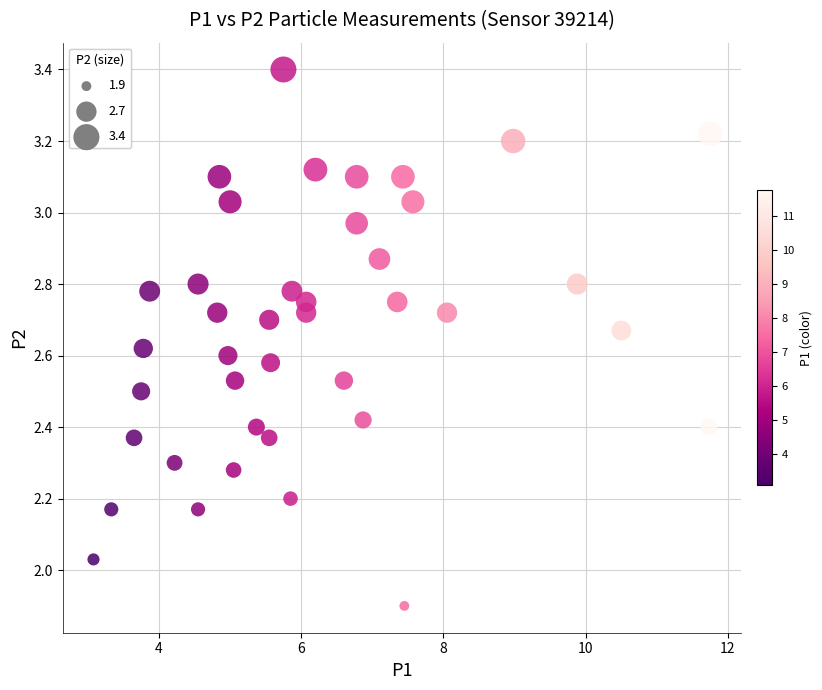

What is the range of X values (max minus min)?

8.7